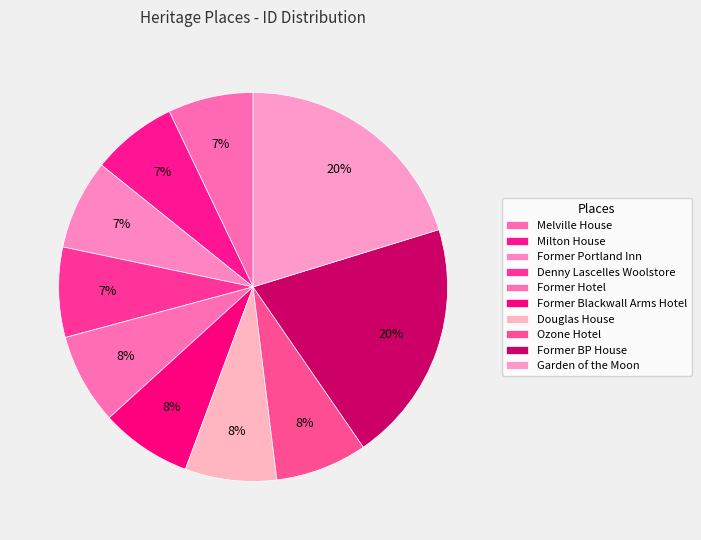

True or false: Garden of the Moon accounts for 20% of the total.

True